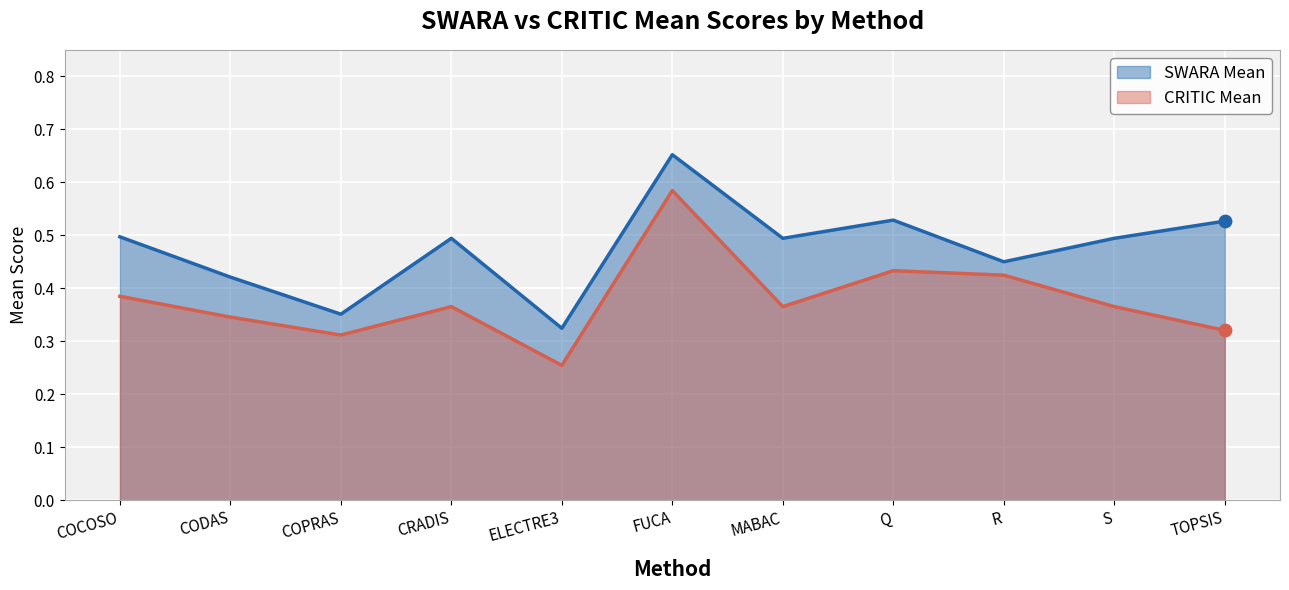

At how many categories does at least one series exceed 0?

11